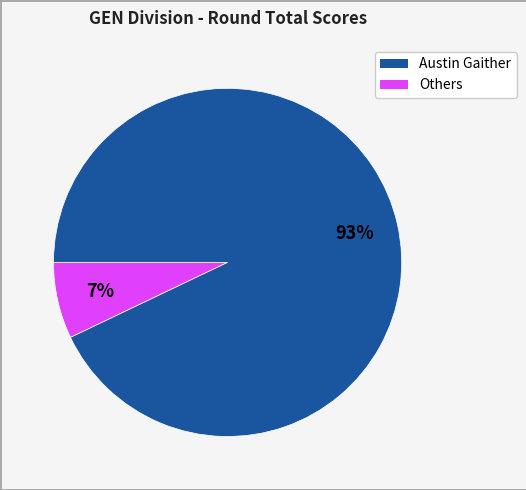

To the nearest percent, what is the average slice percentage?

50%